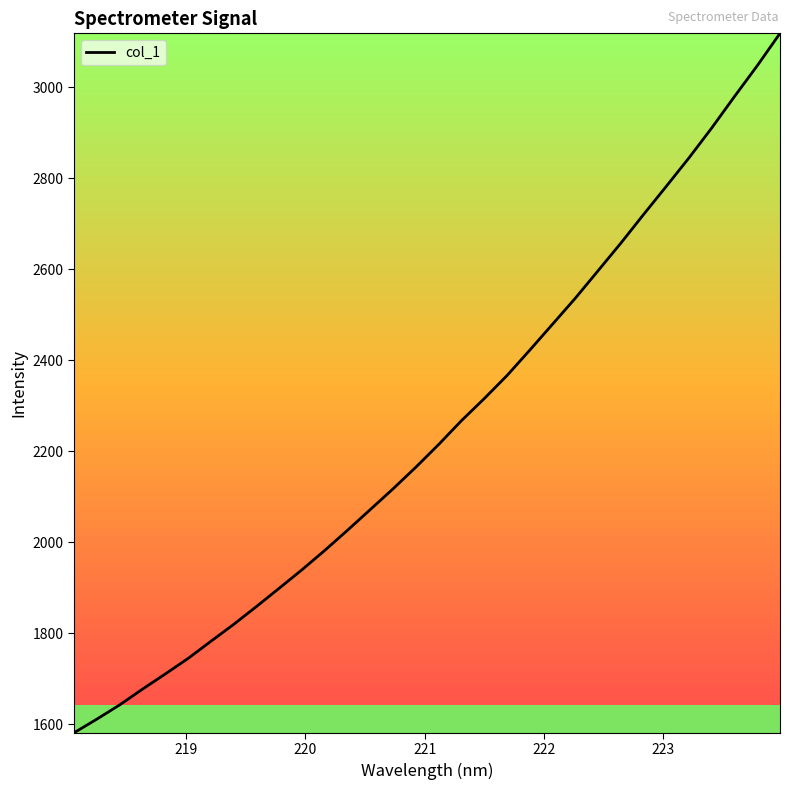

What is the smallest value displayed?

1580.8